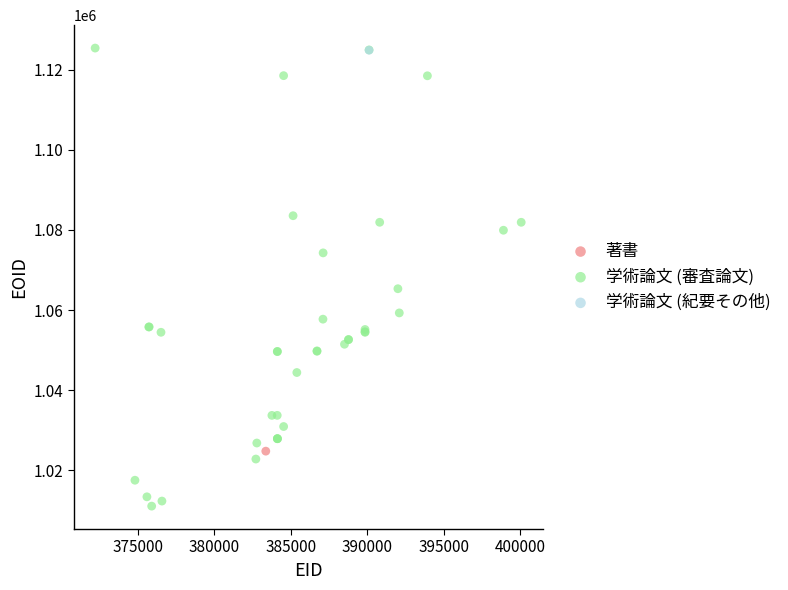

What are all the series names shown in the legend?

著書, 学術論文 (審査論文), 学術論文 (紀要その他)